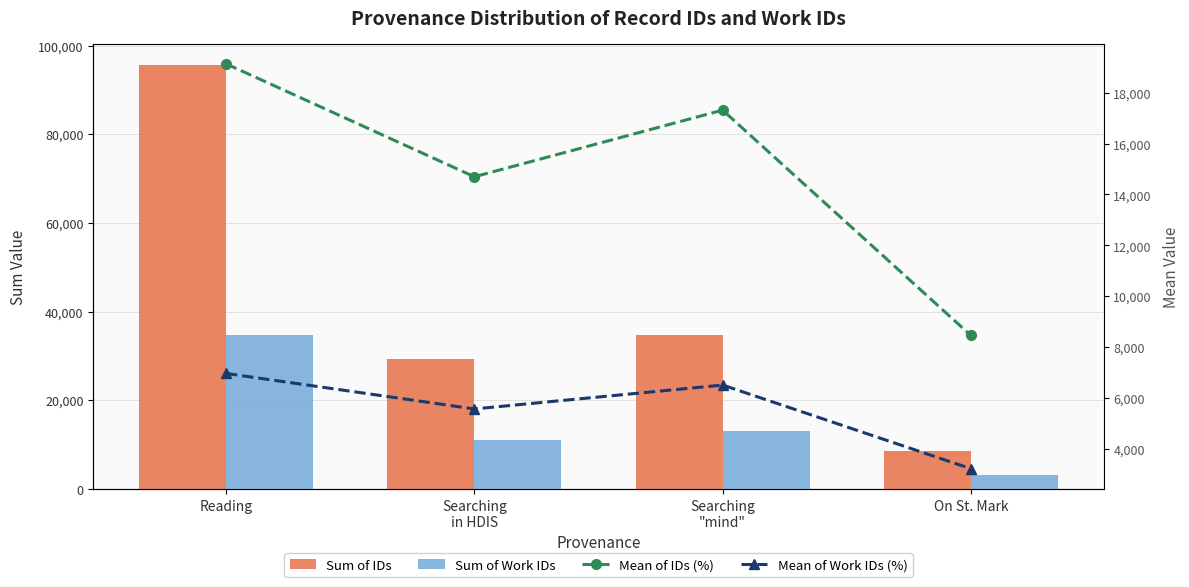

Reading left to right, list all the values displayed in this chart.

Sum of IDs: Reading=95664.0	Searching
in HDIS=29390.0	Searching
"mind"=34627.0	On St. Mark=8457.0
Sum of Work IDs: Reading=34818.0	Searching
in HDIS=11136.0	Searching
"mind"=13014.0	On St. Mark=3219.0
Mean of IDs (%): Reading=19132.8	Searching
in HDIS=14695.0	Searching
"mind"=17313.5	On St. Mark=8457.0
Mean of Work IDs (%): Reading=6963.6	Searching
in HDIS=5568.0	Searching
"mind"=6507.0	On St. Mark=3219.0